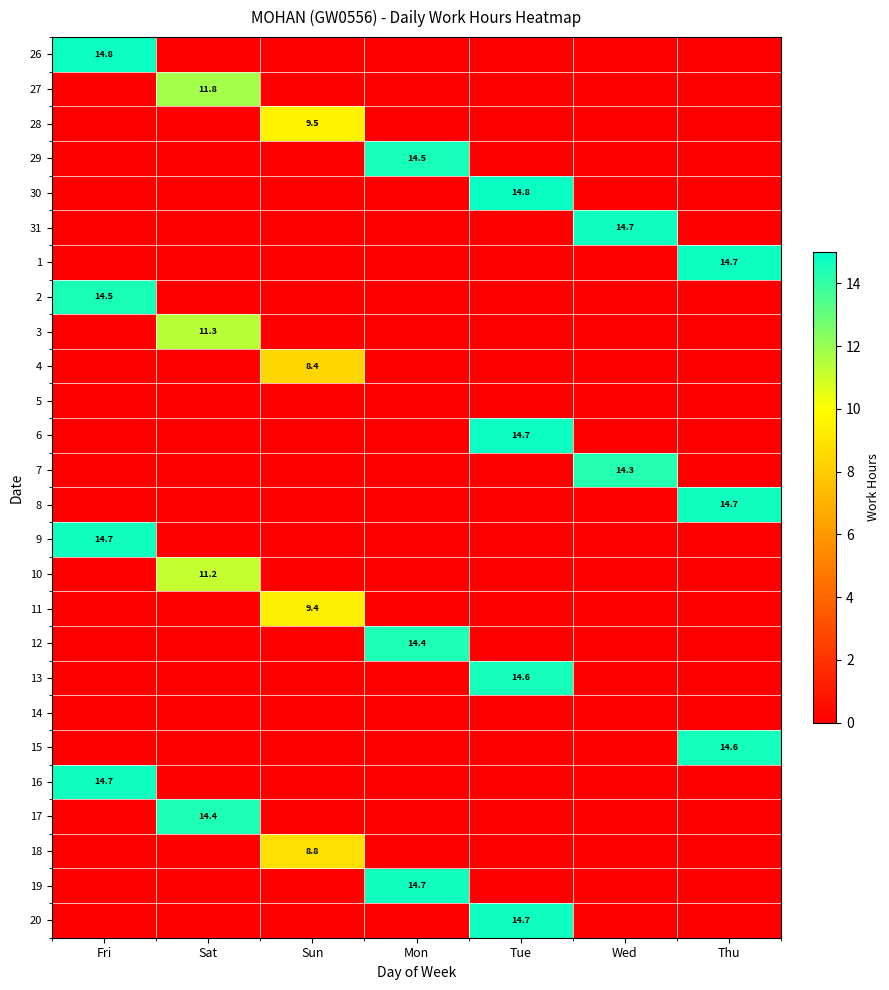

At which category is the sum across all series the highest?

Tue